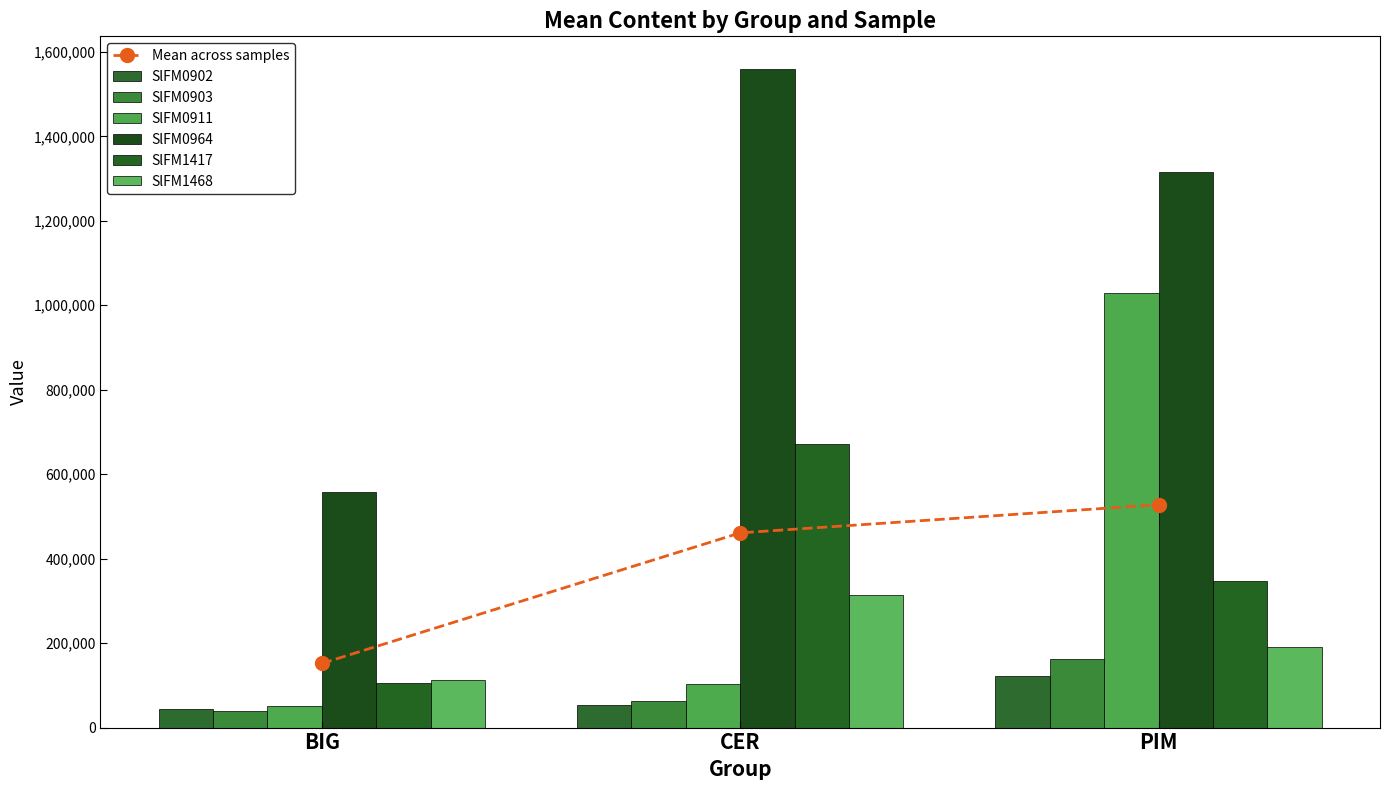

Between PIM and CER, which is larger?

PIM